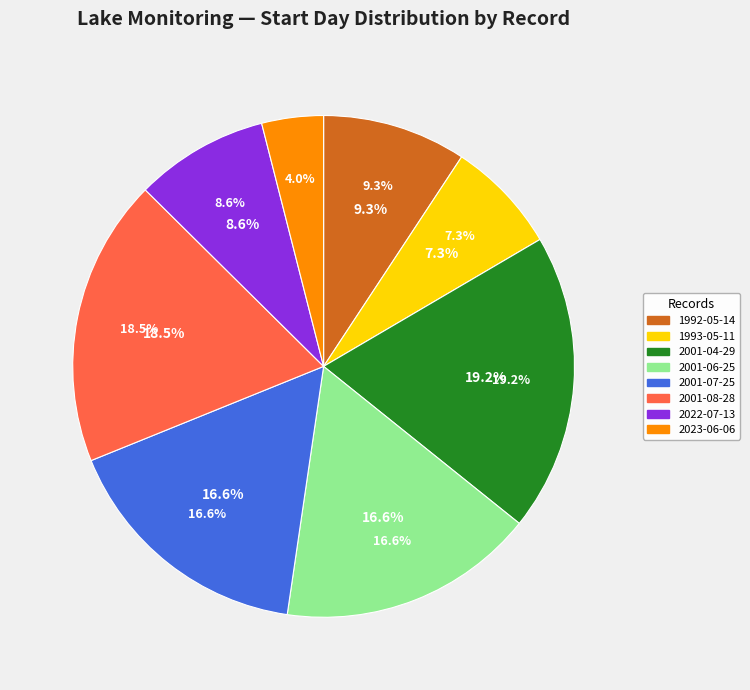

Which slice is the largest?

2001-04-29